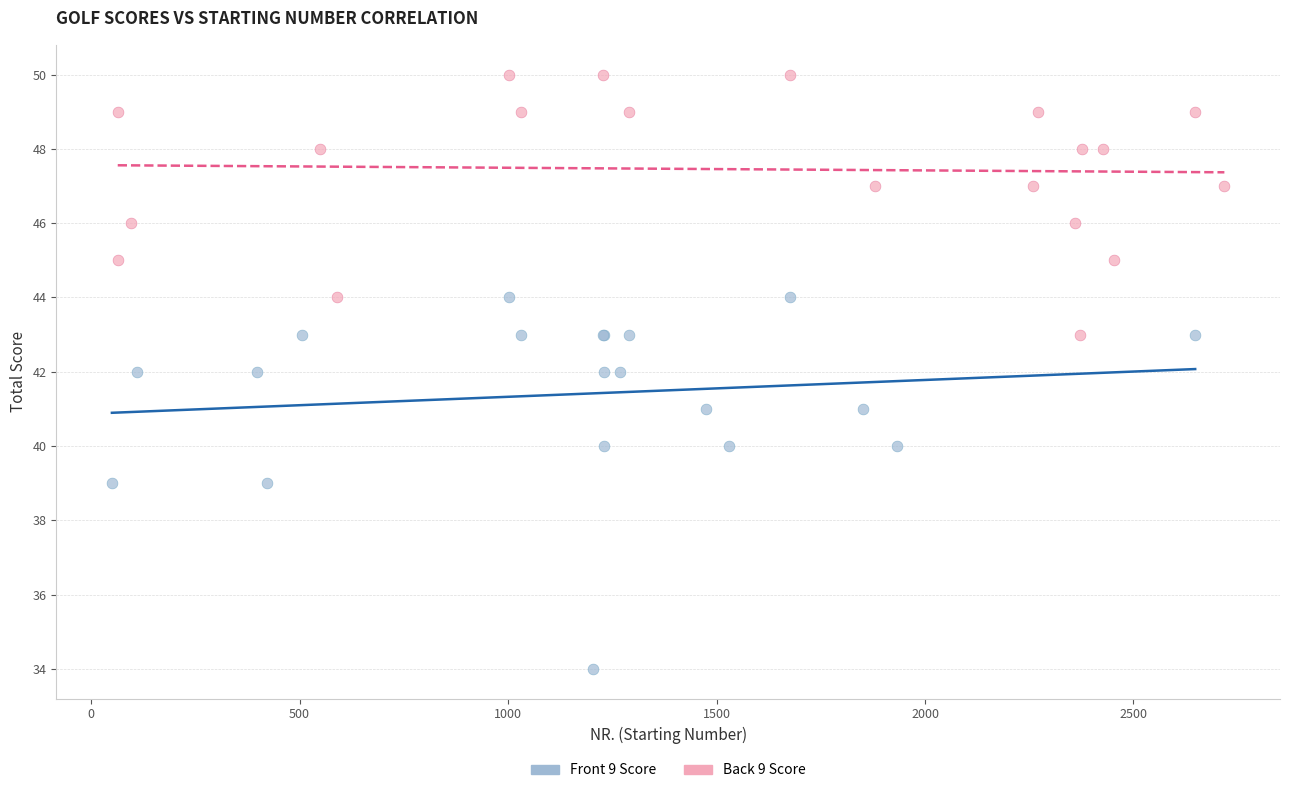

Which series contains the highest Y value?

Back 9 Score